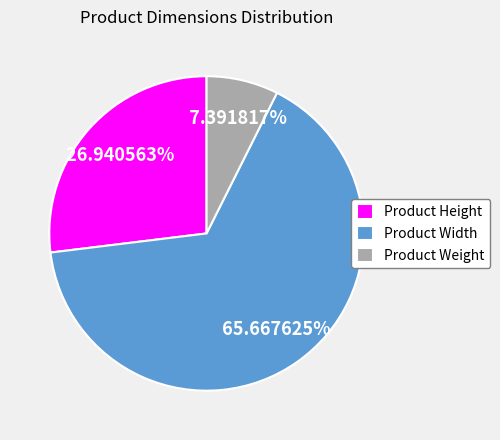

To the nearest percent, what portion does Product Weight represent?

7%